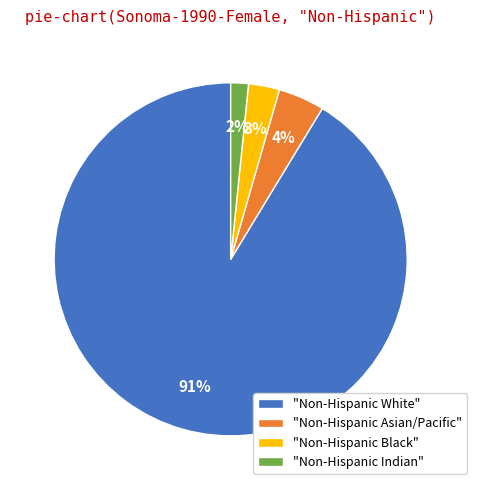

Is there a majority slice in this chart?

Yes